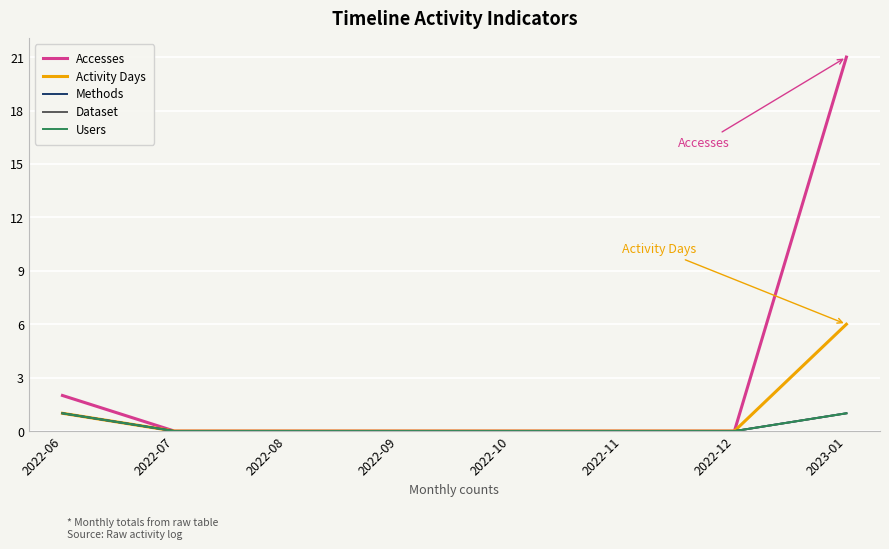

What is the difference between the highest and lowest values at 2023-01?

20